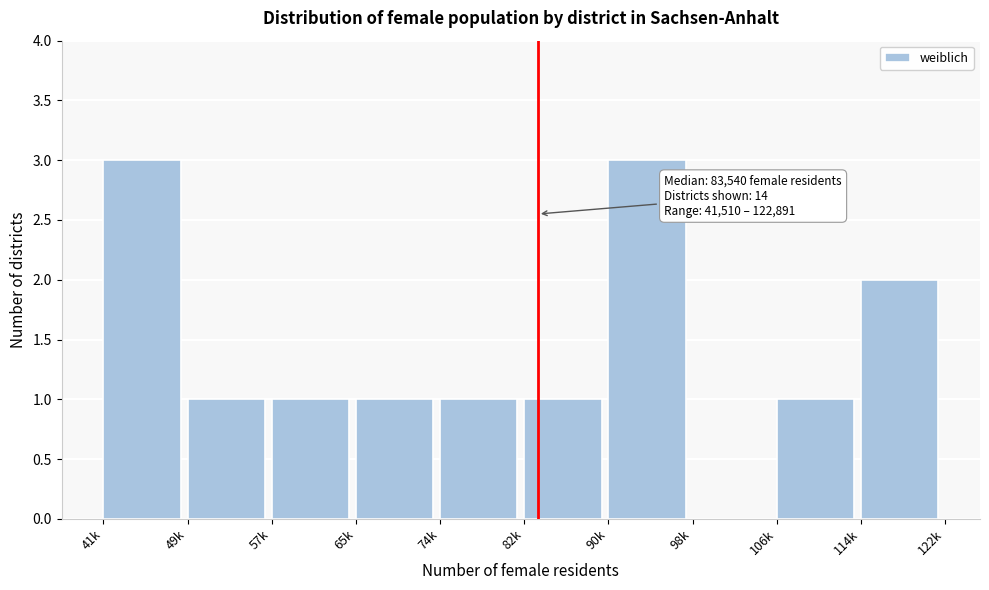

Reading left to right, list all the values displayed in this chart.

41k=3	49k=1	57k=1	65k=1	74k=1	82k=1	90k=3	98k=0	106k=1	114k=2